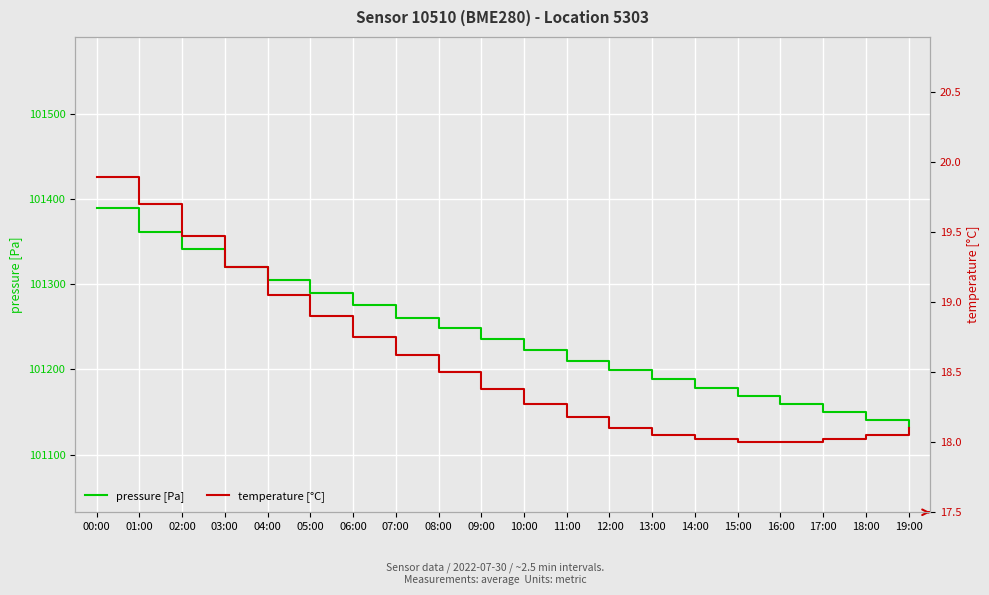

The value of pressure [Pa] at 10:00 is 59444.1. True or false?

False